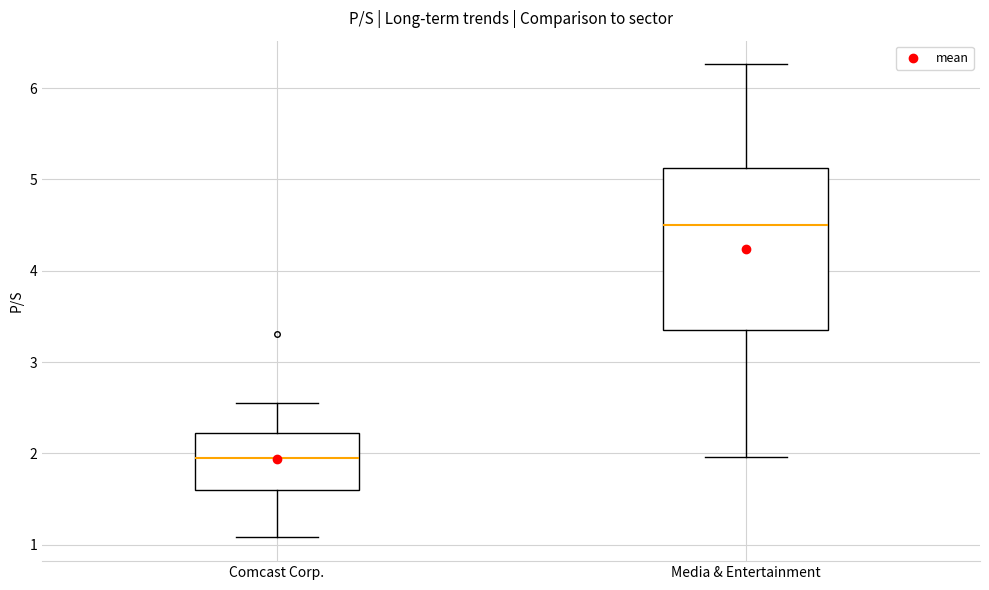

Comparing the boxes themselves (not the whiskers), which one is the tallest?

Media & Entertainment